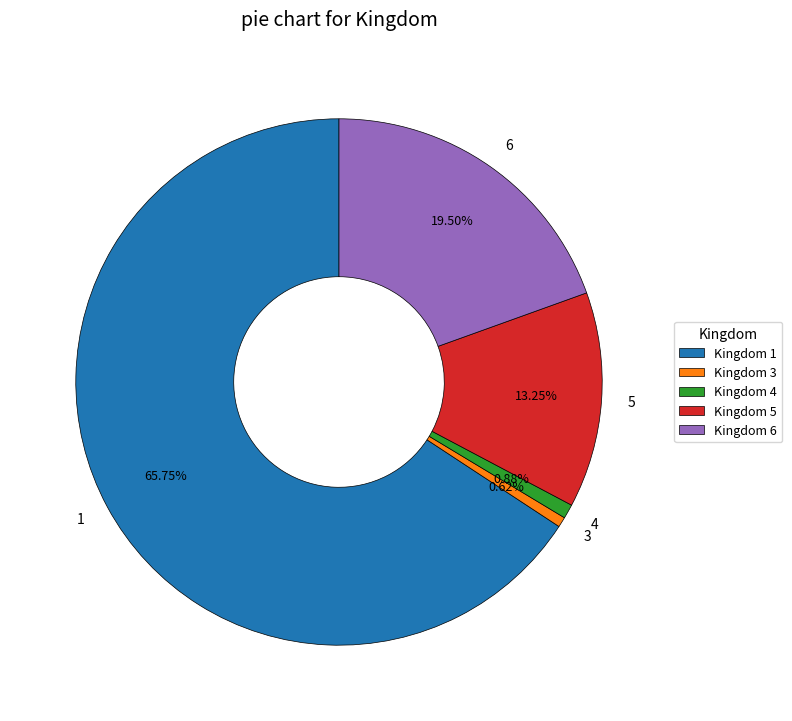

Between 6 and 5, which is larger?

6